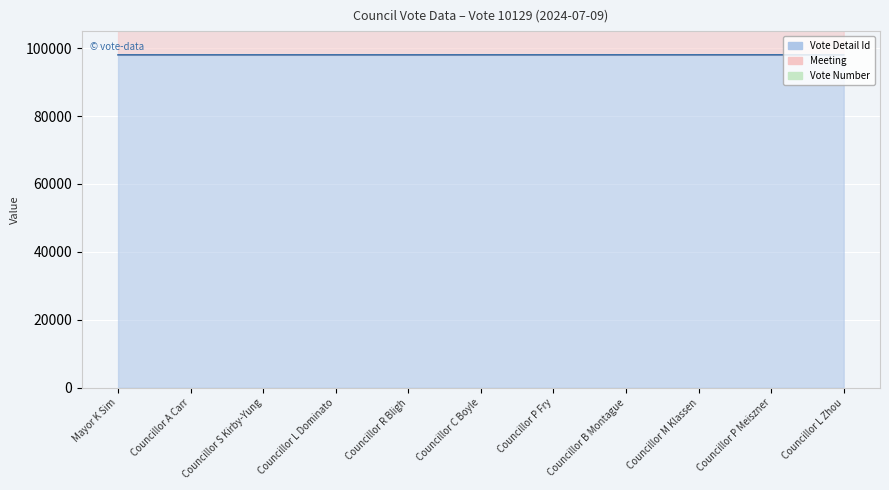

Rank the categories by Vote Detail Id (line) value from highest to lowest.

Councillor L Zhou, Councillor P Meiszner, Councillor M Klassen, Councillor B Montague, Councillor P Fry, Councillor C Boyle, Mayor K Sim, Councillor L Dominato, Councillor S Kirby-Yung, Councillor A Carr, Councillor R Bligh